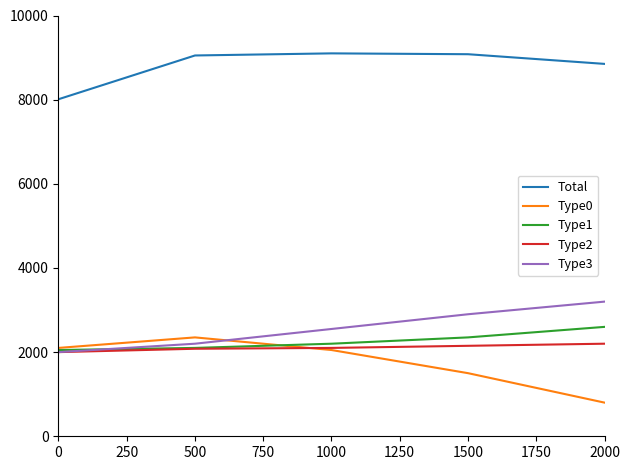

What value does the Total series have at 1000, to the nearest 100?

9100